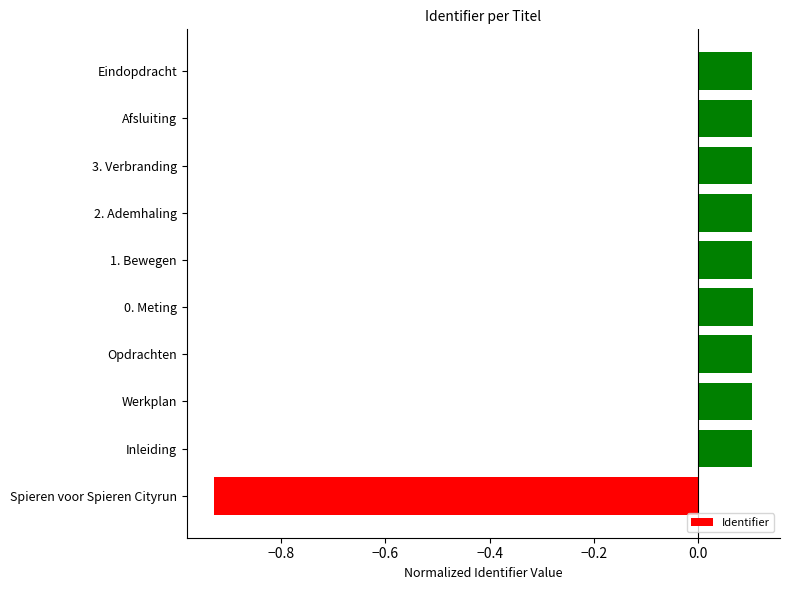

Between Eindopdracht and Spieren voor Spieren Cityrun, which is larger?

Eindopdracht